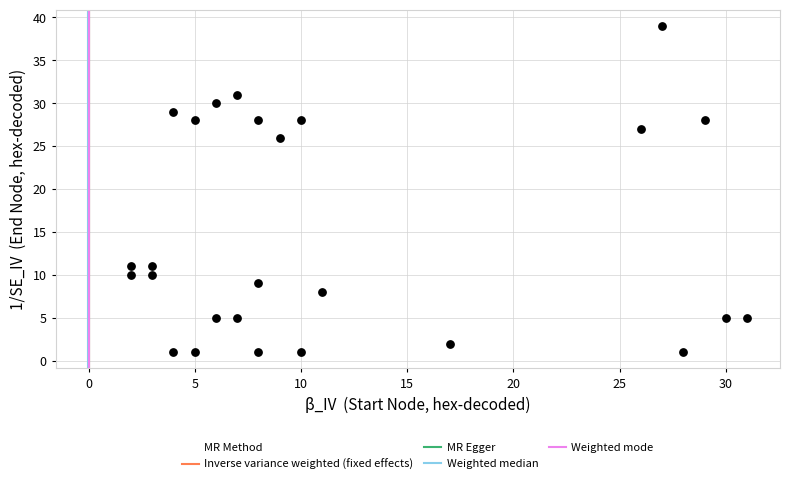

What is the range of X values (max minus min)?

29